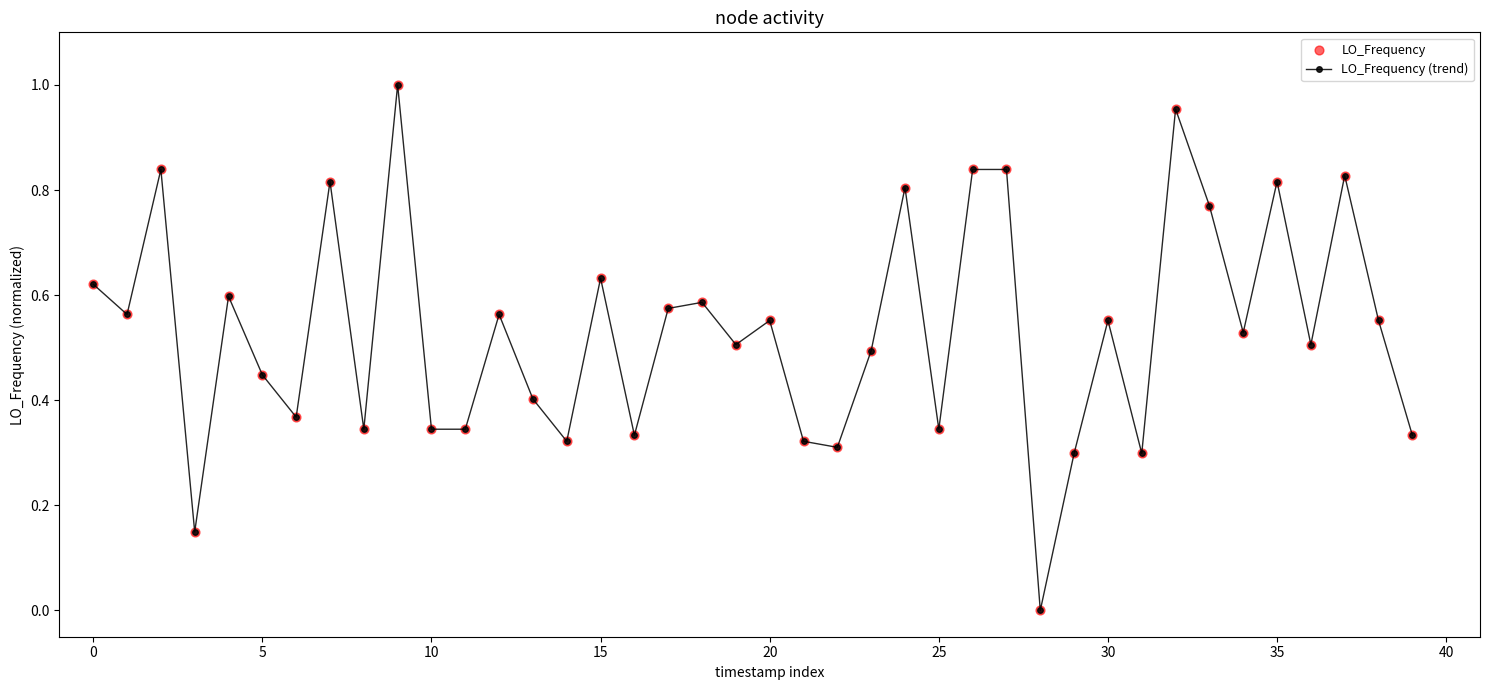

True or false: the data has more than 1 interior local peaks.

True